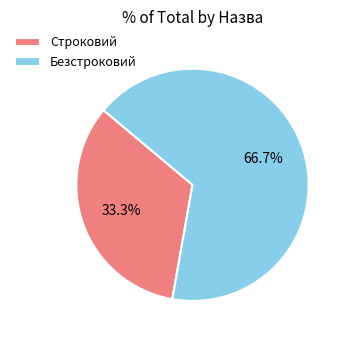

What is the majority slice?

Безстроковий